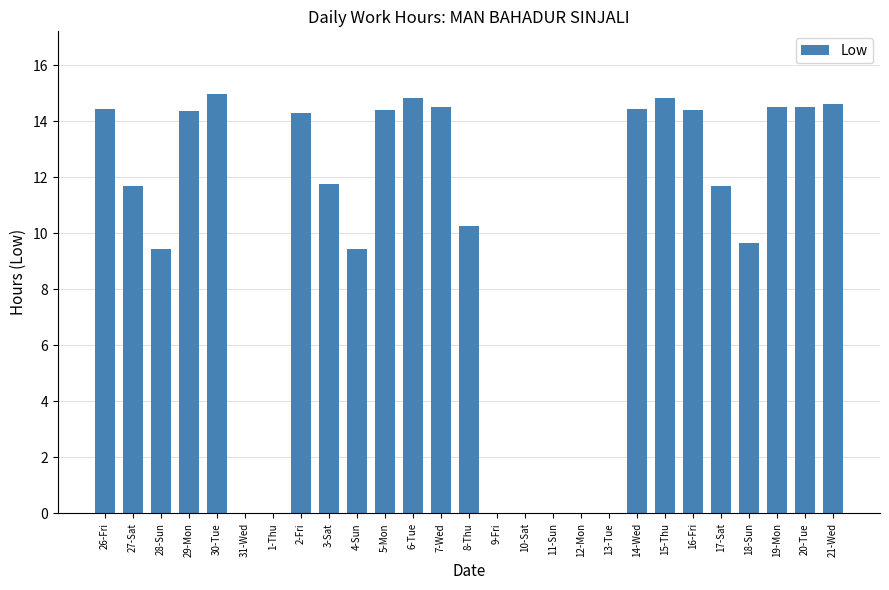

What is the maximum value shown in the chart?

15.0